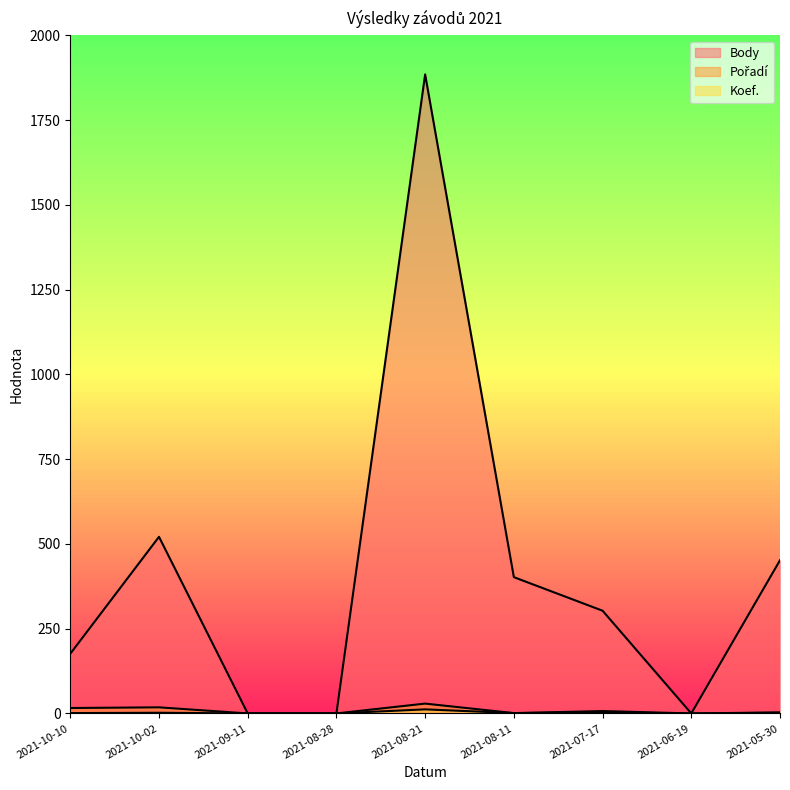

What is the difference between the second highest and second lowest values in the Body series?

521